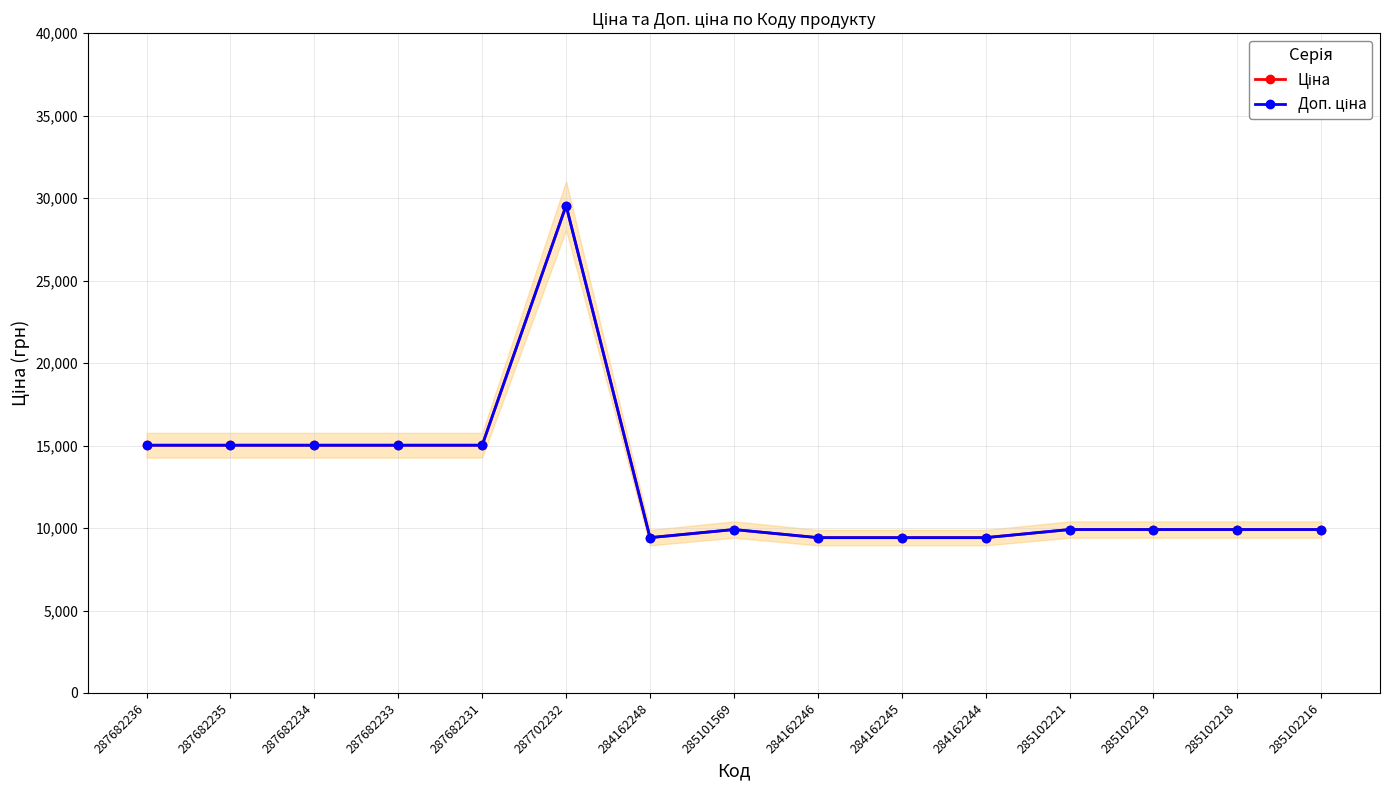

What position from the left is 287682234?

3